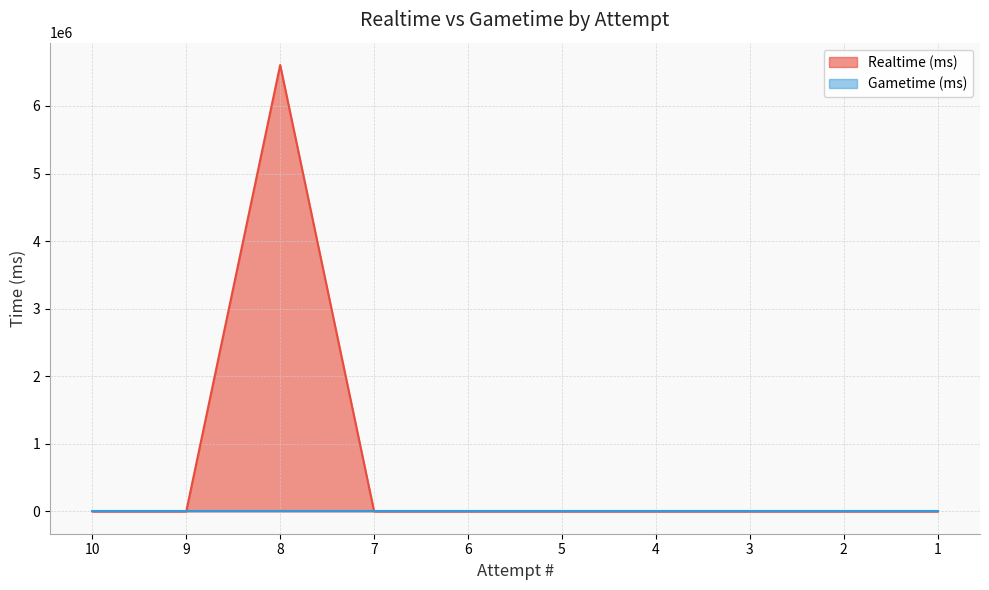

Which label corresponds to the largest value in the chart?

8